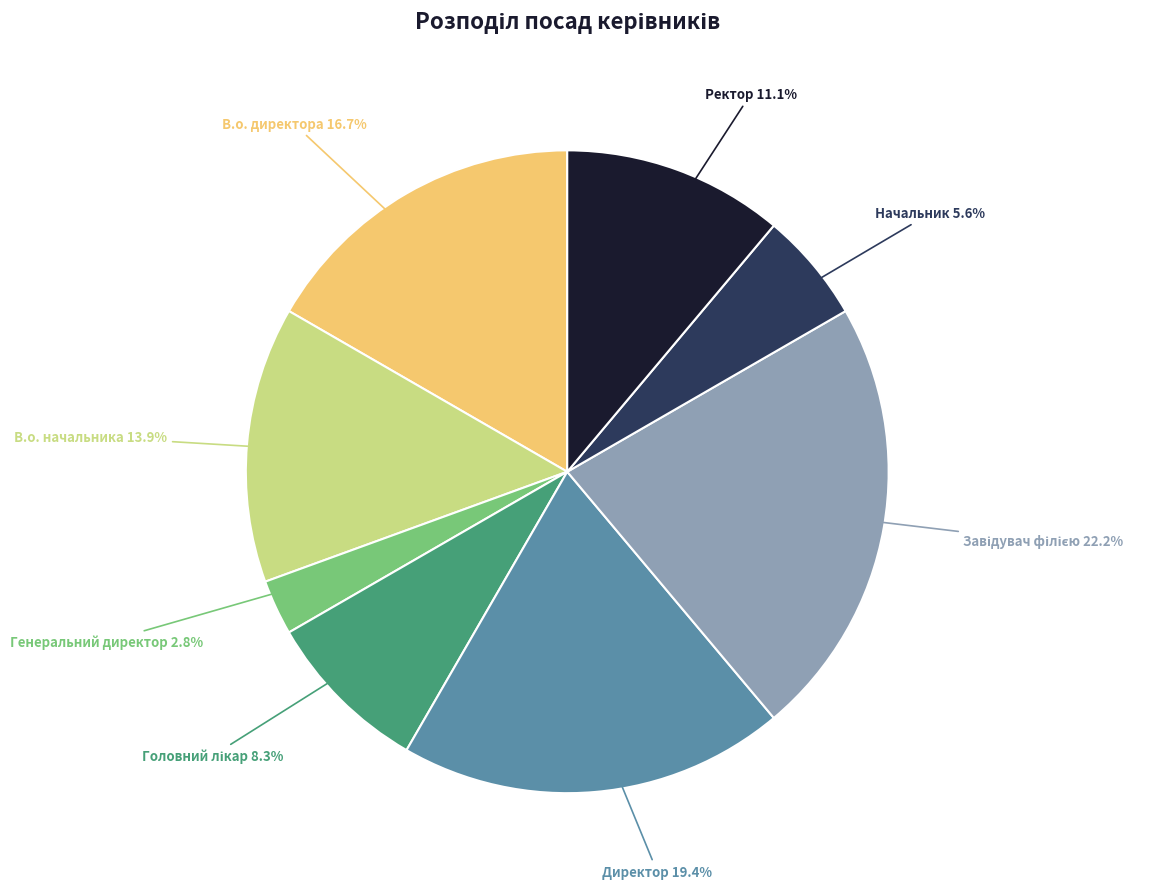

Does any single category account for the majority?

No